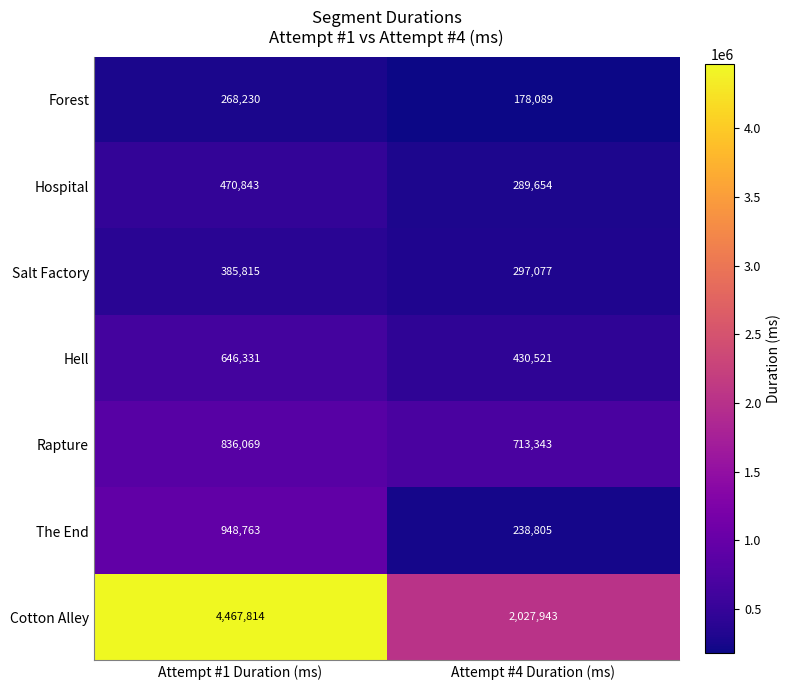

Which series changed the most between Attempt #1 Duration (ms) and Attempt #4 Duration (ms)?

Cotton Alley